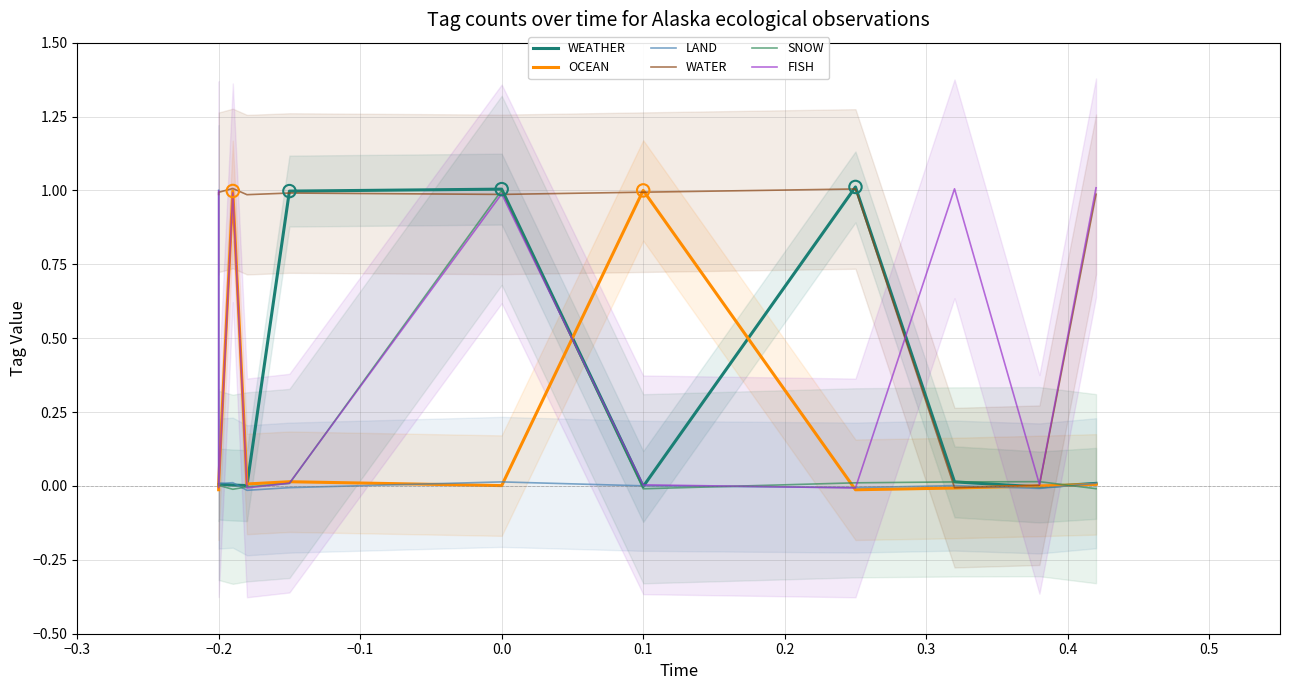

Which series reaches the maximum Y coordinate?

WEATHER